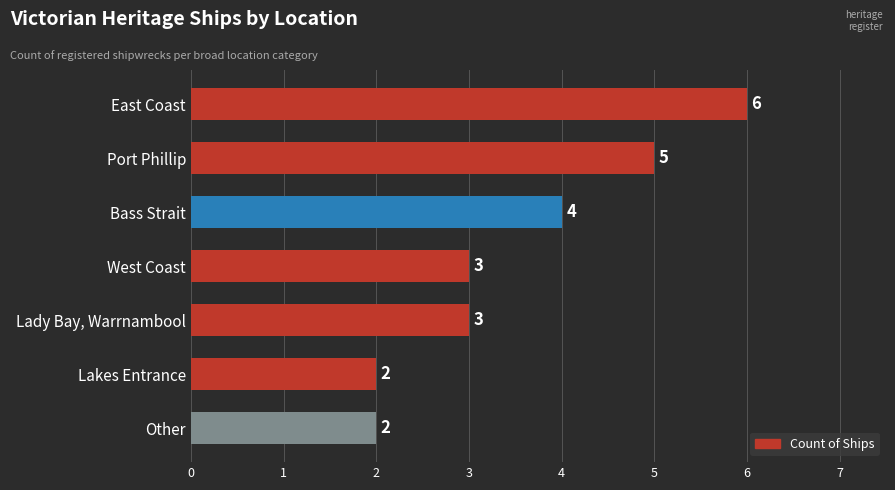

How many bars are there in total?

7